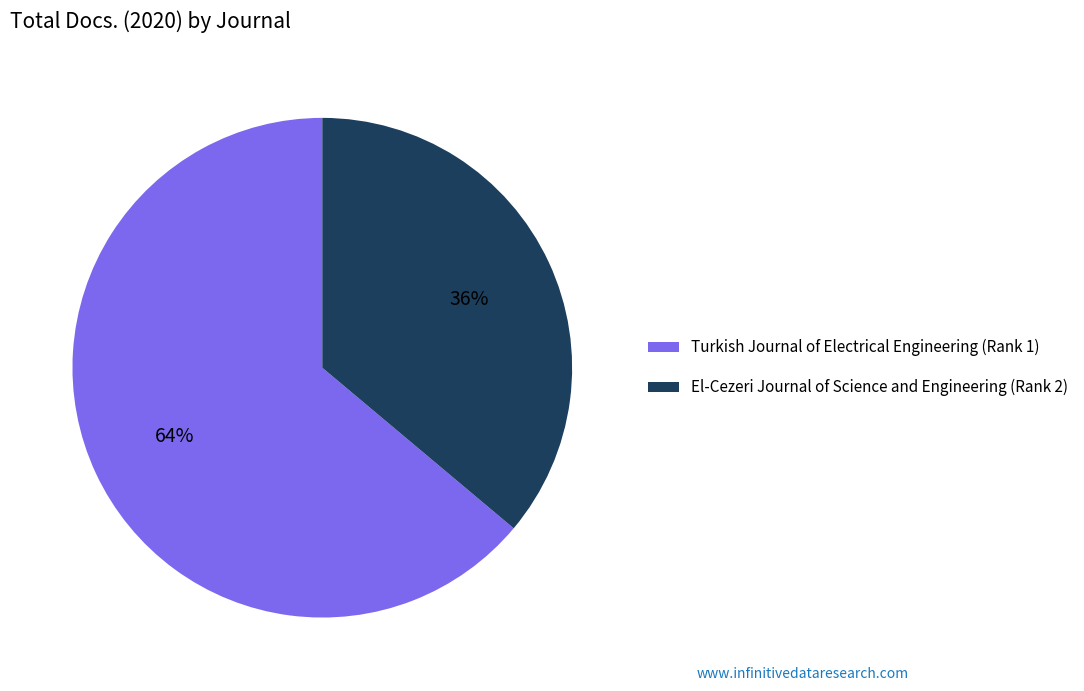

Do El-Cezeri Journal of Science and Engineering (Rank 2) and Turkish Journal of Electrical Engineering (Rank 1) together represent more than half of the pie?

Yes